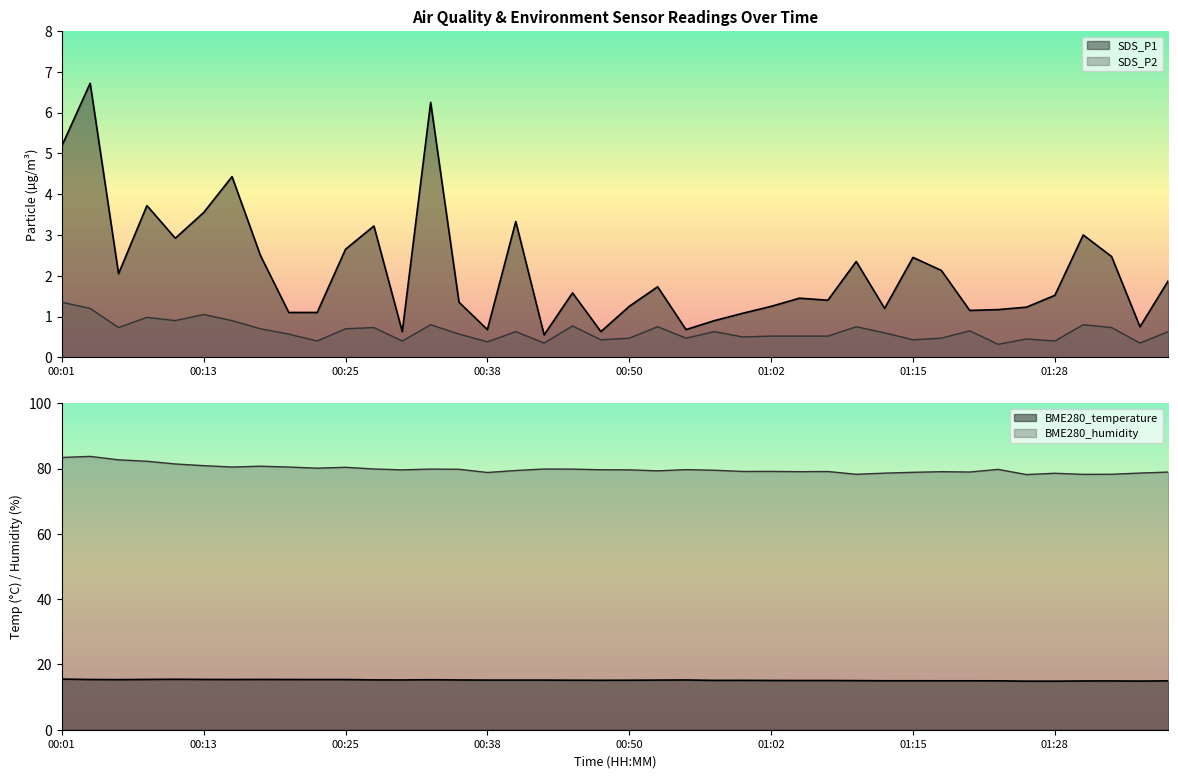

Reading left to right, list all the values displayed in this chart.

SDS_P1: 5.2	6.7	2.0	3.7	2.9	3.5	4.4	2.5	1.1	1.1	2.6	3.2	0.6	6.2	1.4	0.7	3.3	0.6	1.6	0.6	1.2	1.7	0.7	0.9	1.1	1.2	1.4	1.4	2.4	1.2	2.5	2.1	1.1	1.2	1.2	1.5	3.0	2.5	0.8	1.9
SDS_P2: 1.4	1.2	0.7	1.0	0.9	1.1	0.9	0.7	0.6	0.4	0.7	0.7	0.4	0.8	0.6	0.4	0.6	0.3	0.8	0.4	0.5	0.8	0.5	0.6	0.5	0.5	0.5	0.5	0.8	0.6	0.4	0.5	0.7	0.3	0.5	0.4	0.8	0.7	0.3	0.6
BME280_temperature: 15.5	15.4	15.3	15.4	15.5	15.4	15.4	15.4	15.4	15.4	15.4	15.3	15.2	15.3	15.2	15.2	15.2	15.2	15.2	15.2	15.2	15.2	15.2	15.1	15.1	15.1	15.1	15.1	15.1	15.0	15.0	15.0	15.0	15.0	14.9	14.9	14.9	14.9	14.9	15.0
BME280_humidity: 83.4	83.8	82.7	82.3	81.4	80.9	80.5	80.8	80.5	80.2	80.4	79.9	79.6	79.9	79.8	78.8	79.4	79.9	79.9	79.7	79.6	79.3	79.7	79.5	79.1	79.2	79.1	79.1	78.3	78.6	78.9	79.1	79.0	79.8	78.2	78.6	78.2	78.3	78.7	79.0